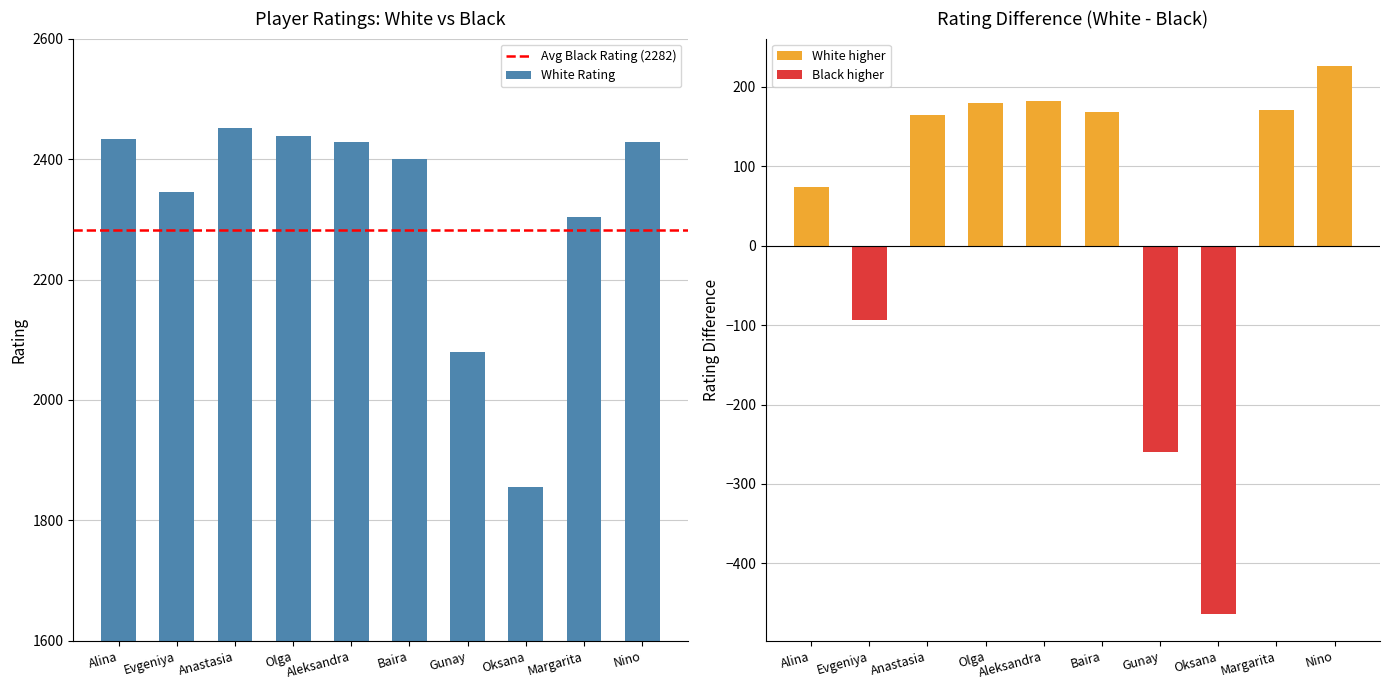

What is the sum of all values?

23163